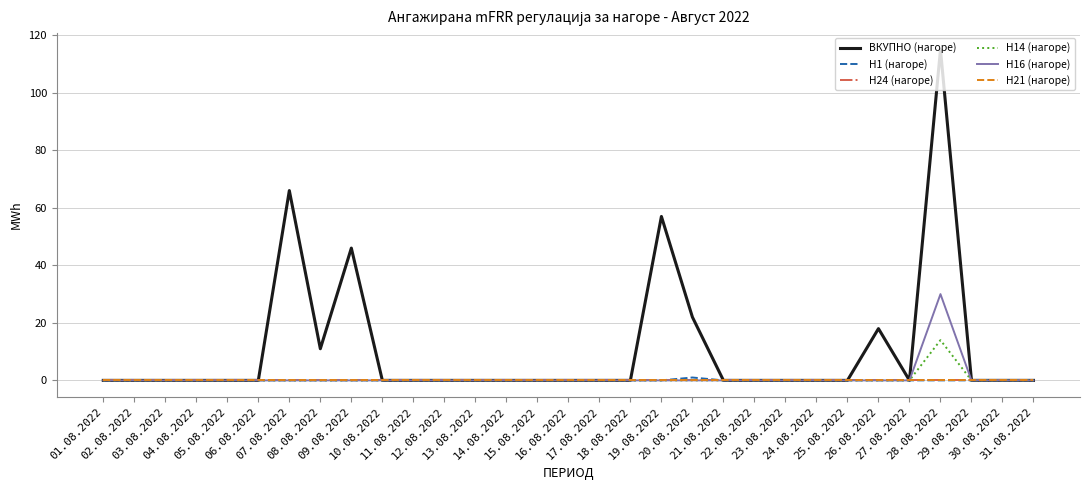

True or false: H21 (нагоре) and H14 (нагоре) intersect in this chart.

False